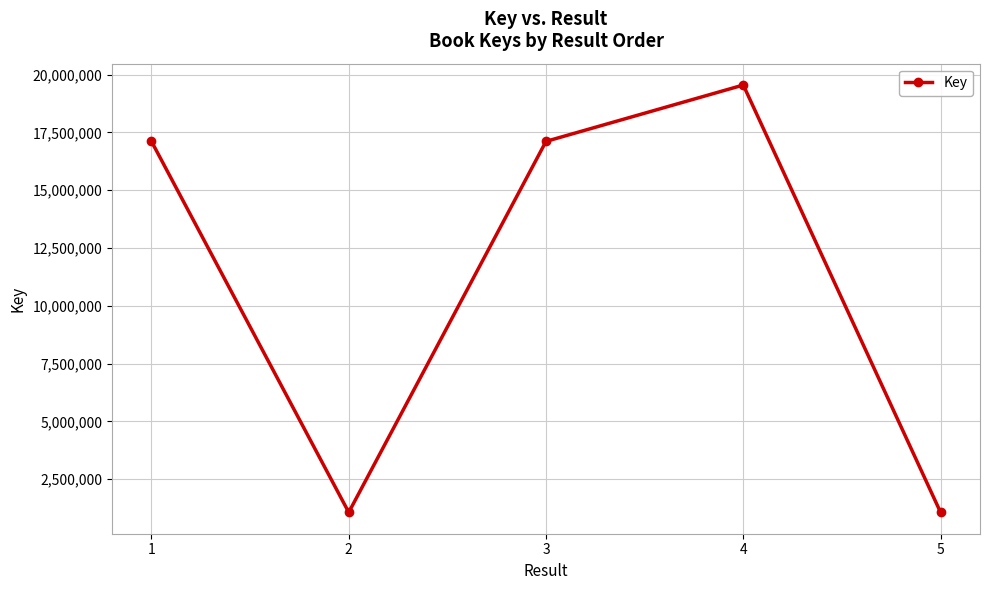

What is the change in value from 3 to 5?

-16043890